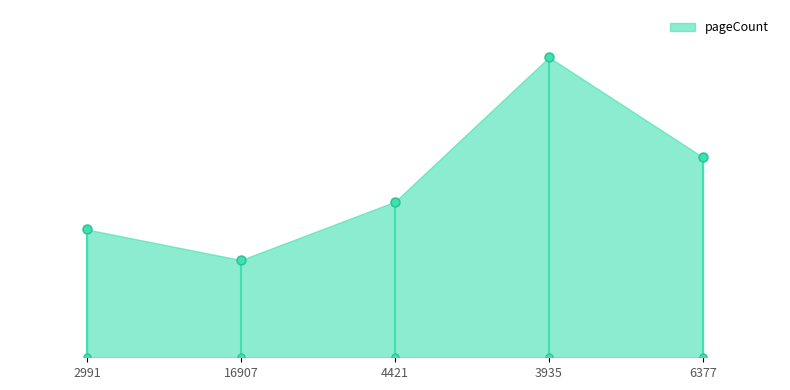

What is the change in value from 2991 to 16907?

-44